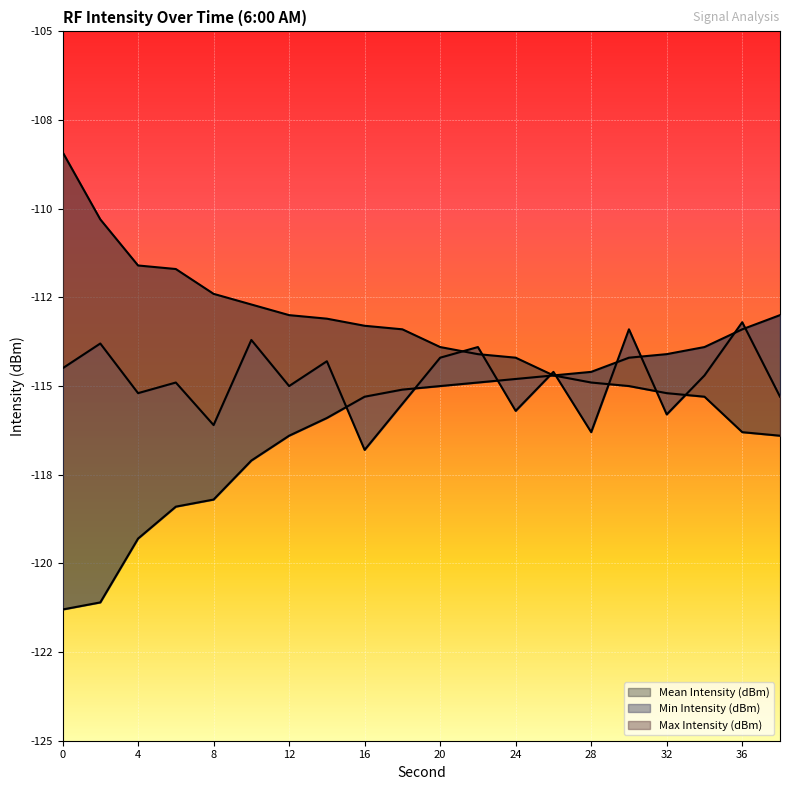

What is the minimum value for Mean Intensity (dBm)?

-116.8